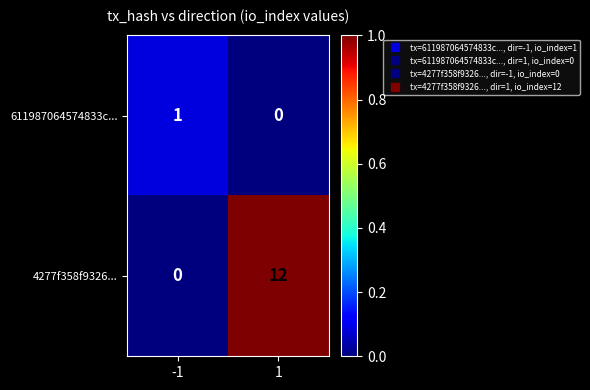

Which series changed the most between -1 and 1?

4277f358f9326...